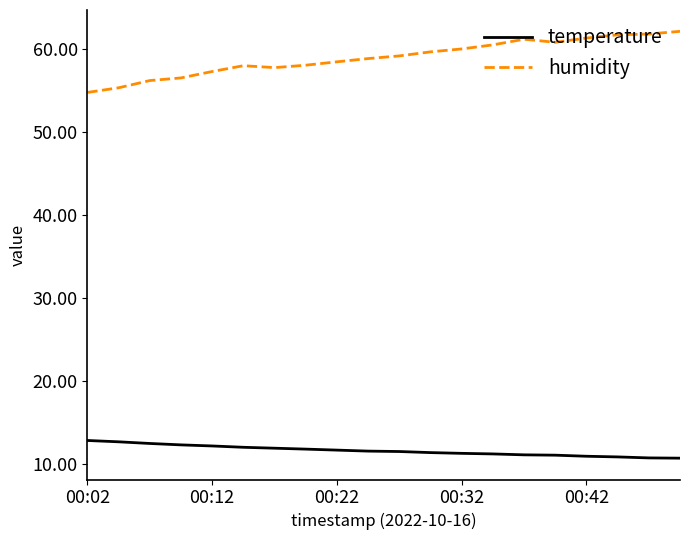

What is the minimum value shown in the chart?

10.7